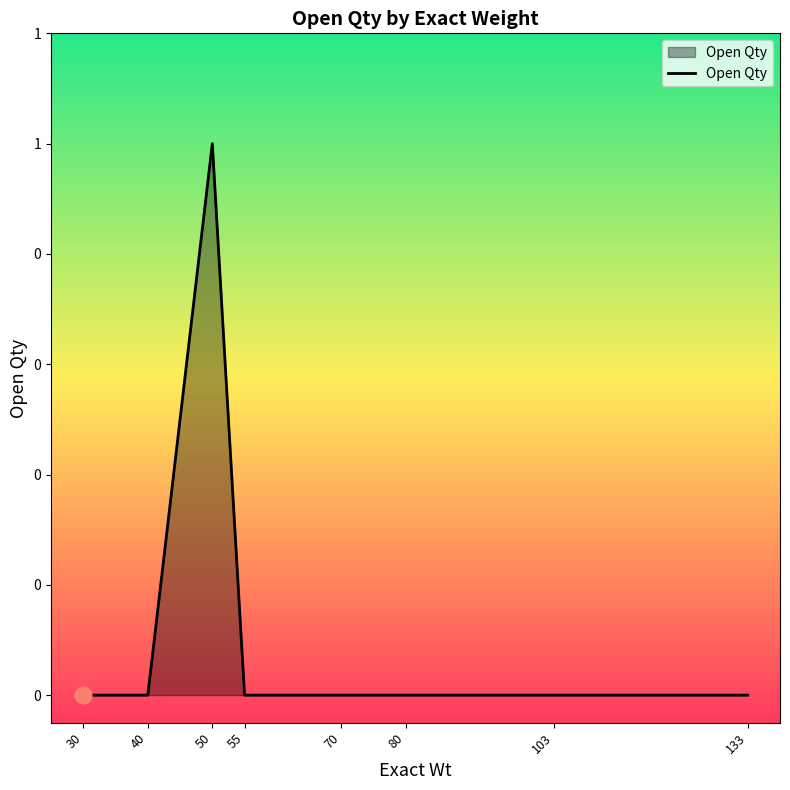

True or false: there are more than 0 points higher than both neighbors.

True